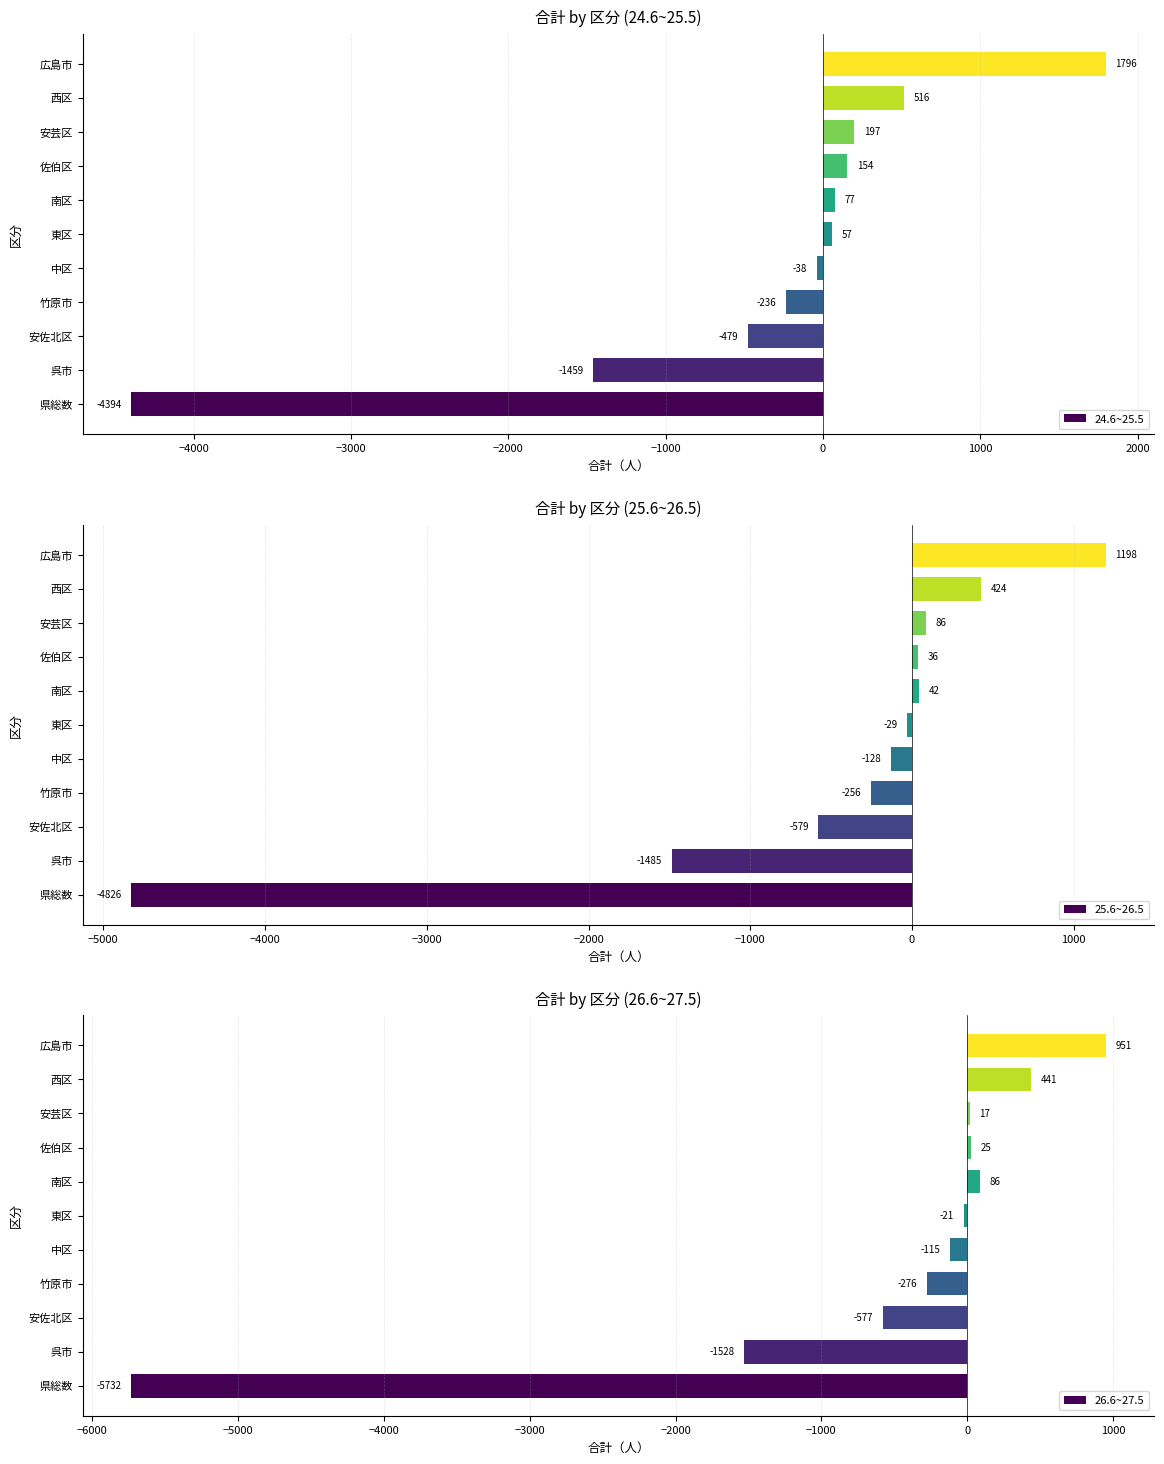

Rank the series by their maximum value, from highest to lowest.

24.6~25.5, 25.6~26.5, 26.6~27.5